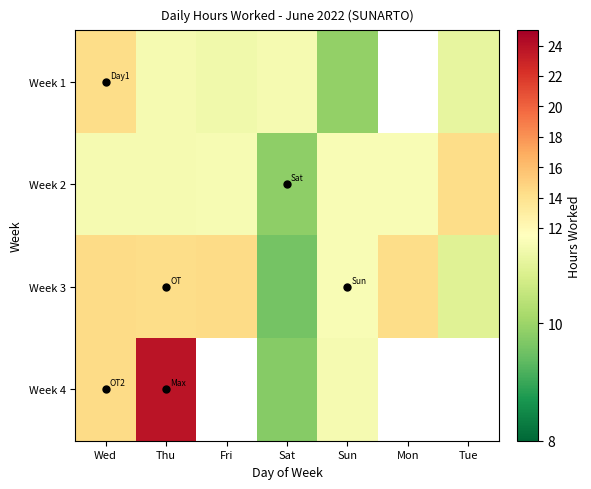

Rank the series at Sun from lowest to highest value.

Week 1, Week 4, Week 2, Week 3